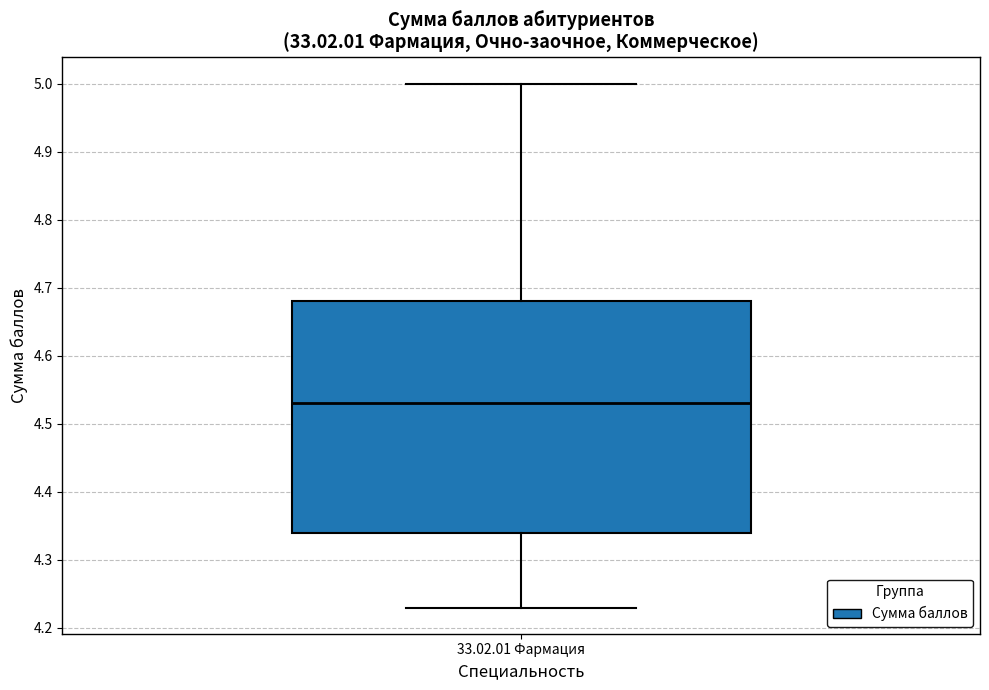

Transcribe this box plot: give where the median line is, the range the box spans, and where the two whiskers end, as read against the y-axis. The values are not printed on the chart, so give them approximately, as read against the axis.

median 4.53, box 4.34 to 4.68, whiskers 4.23 to 5.00